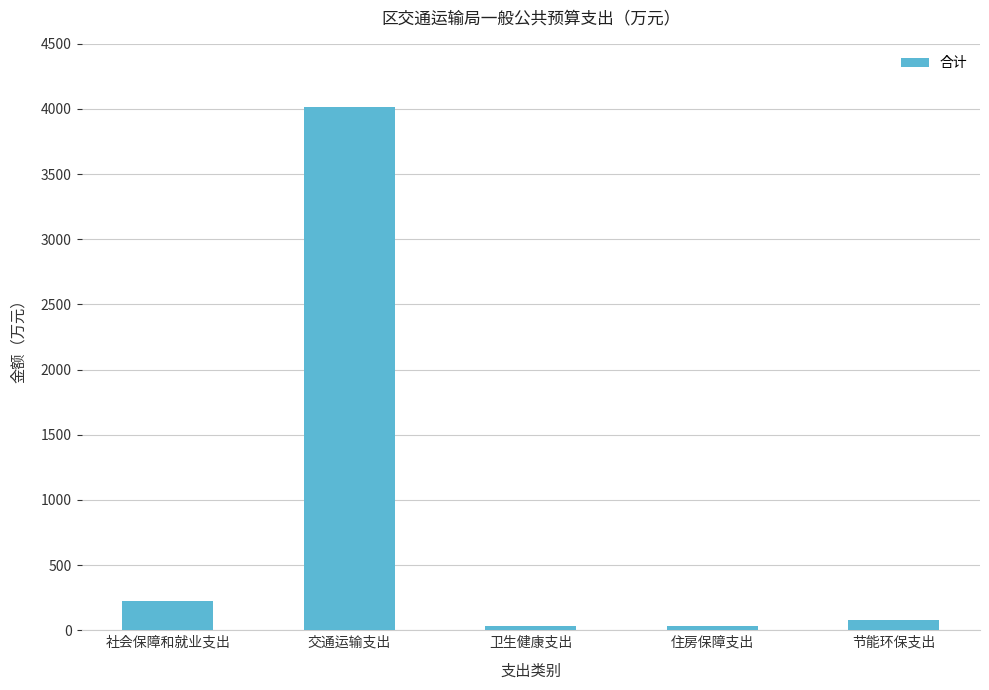

What is the smallest value displayed?

30.6